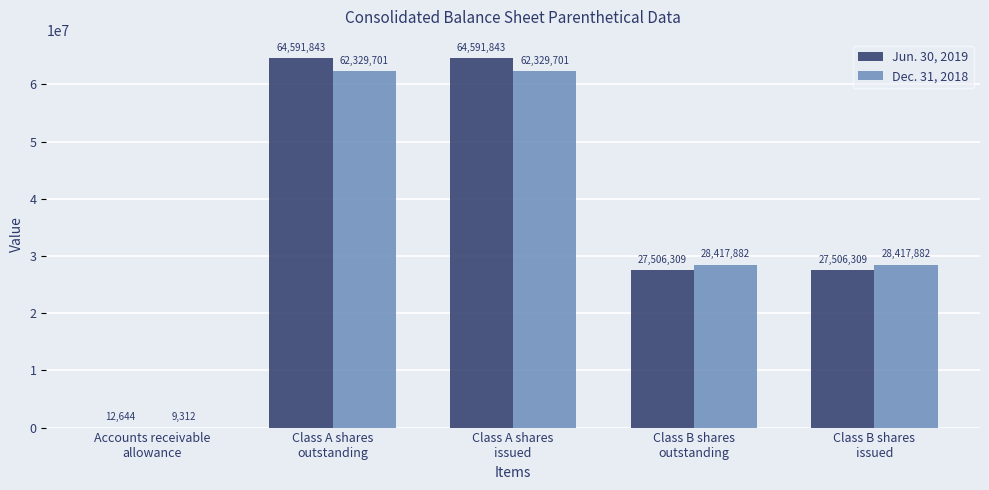

How many Dec. 31, 2018 values are between 28417882 and 62329701?

4